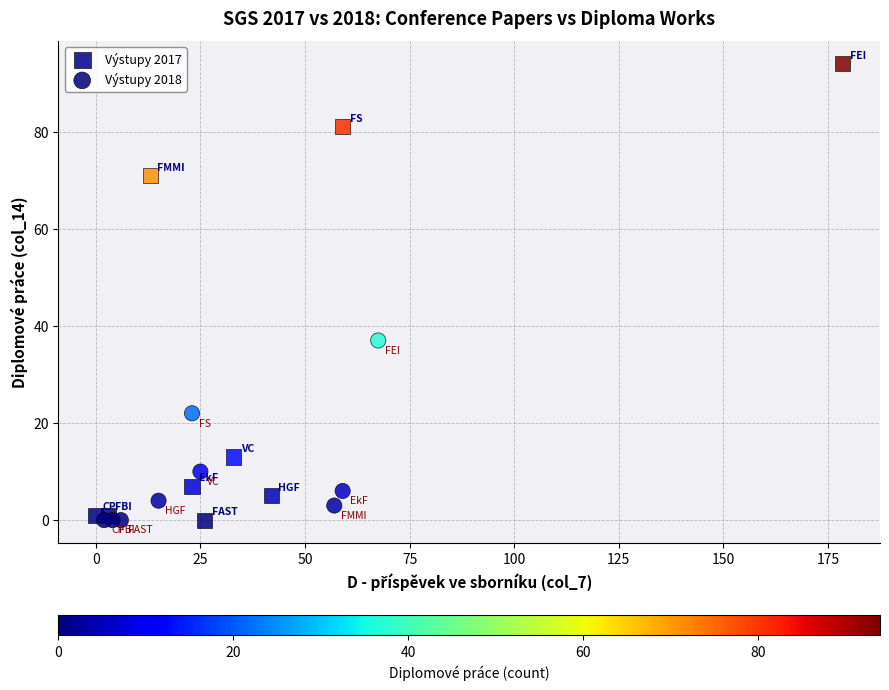

Which series has the largest Y range (max minus min)?

Výstupy 2017